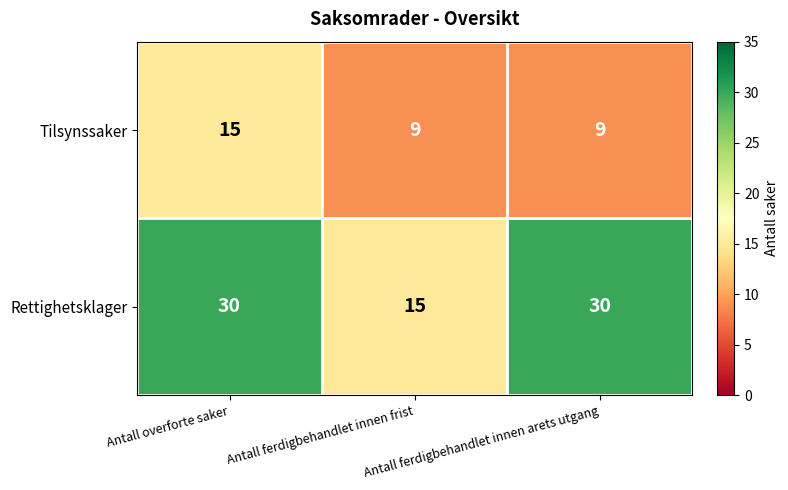

The Rettighetsklager series shows 15 at Antall ferdigbehandlet innen frist. True or false?

True